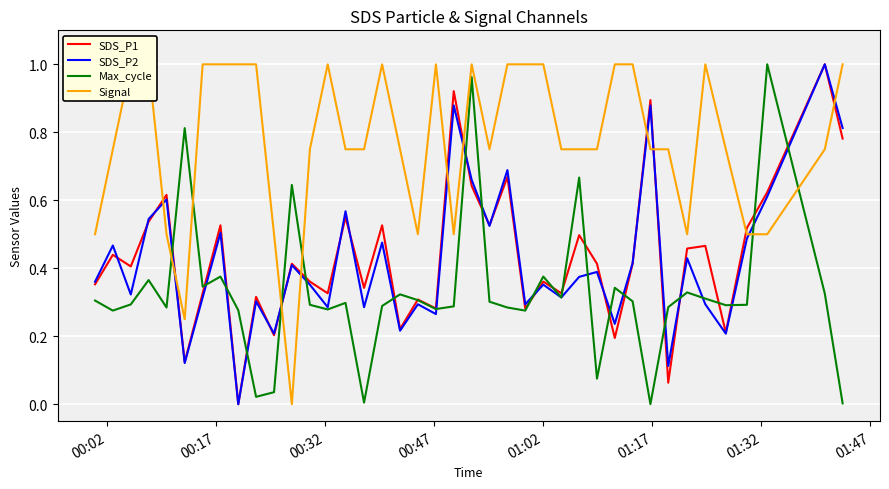

After their last crossing, which series has the higher values: SDS_P1 or SDS_P2?

SDS_P1